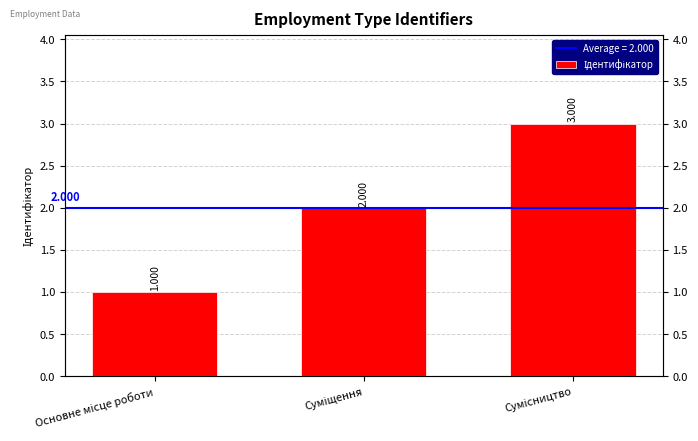

Which has a higher value, Суміщення or Сумісництво?

Сумісництво